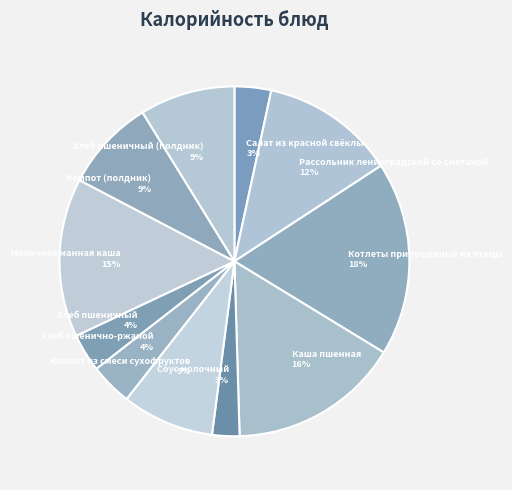

To the nearest percent, what portion does Хлеб пшеничный represent?

4%